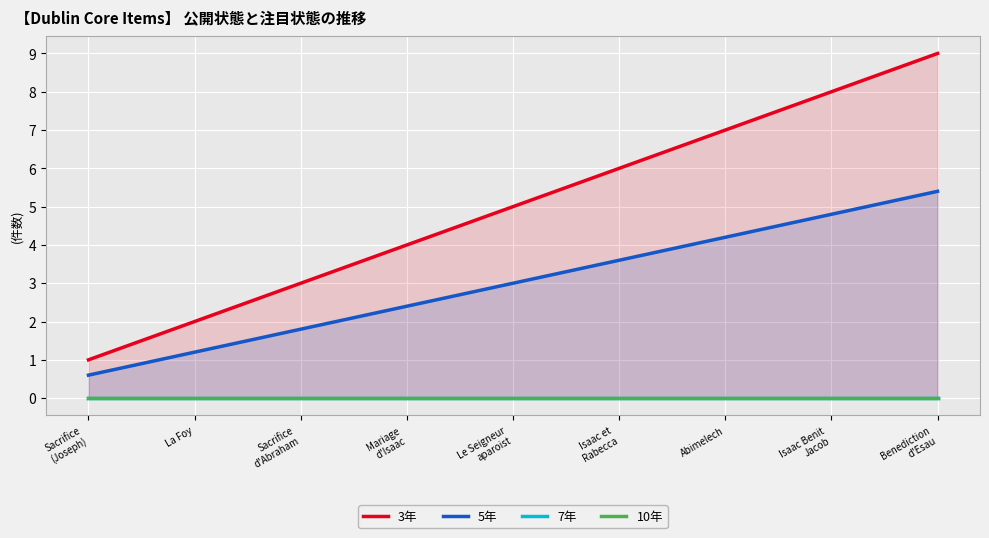

Reading left to right, what are all the values shown in this chart?

3年: 1.0	2.0	3.0	4.0	5.0	6.0	7.0	8.0	9.0
5年: 0.6	1.2	1.8	2.4	3.0	3.6	4.2	4.8	5.4
7年: 0.0	0.0	0.0	0.0	0.0	0.0	0.0	0.0	0.0
10年: 0.0	0.0	0.0	0.0	0.0	0.0	0.0	0.0	0.0